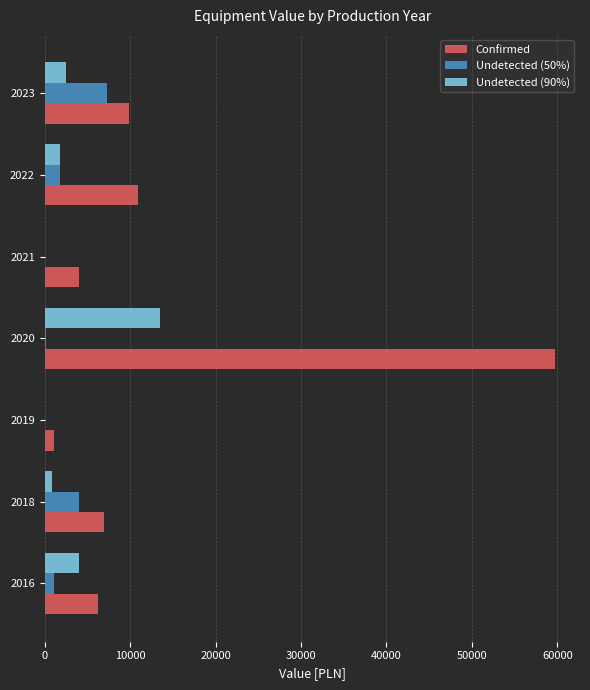

What is the highest value of the Confirmed series?

59667.0